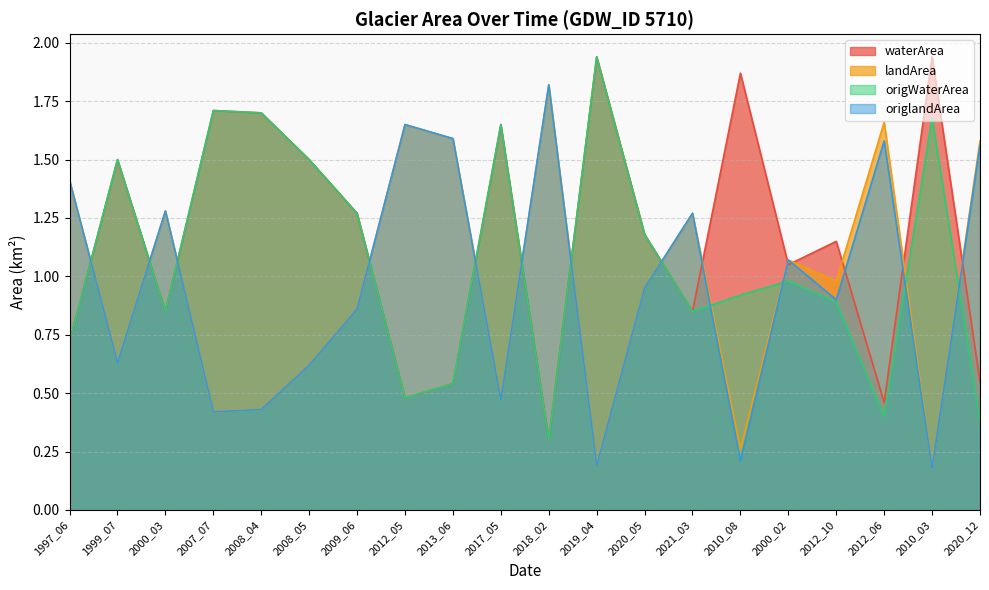

Which series has the largest total across all categories?

waterArea